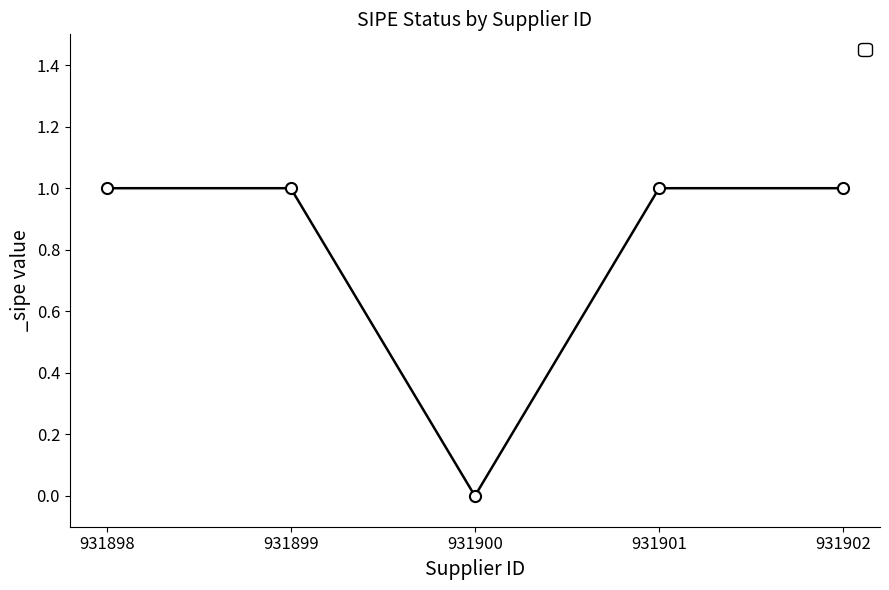

True or false: the data shows 1 at 931901.

True